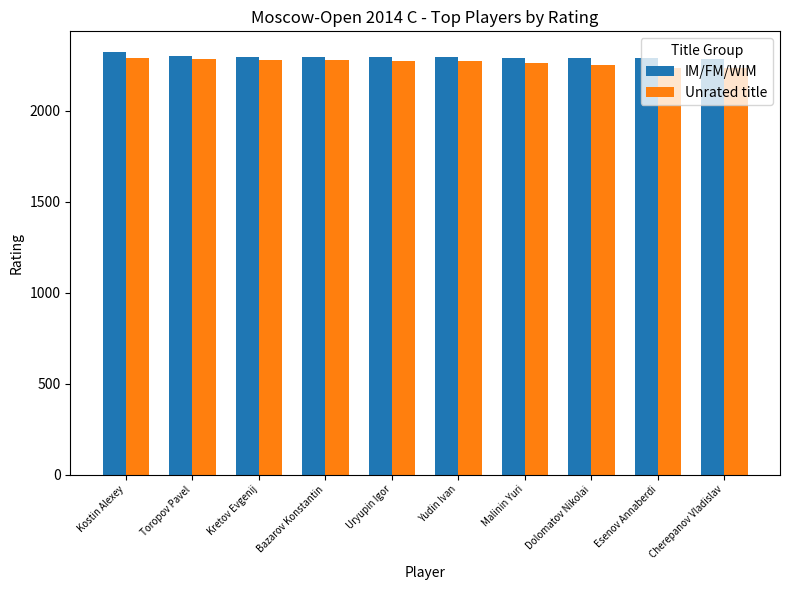

How many distinct data groups are displayed?

2